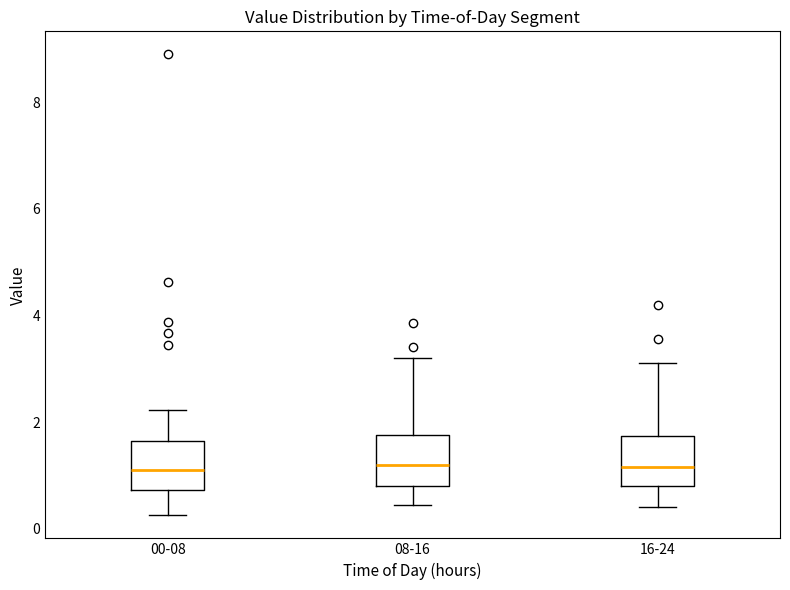

Reading left to right, transcribe this box plot: for each box, give where its median line is, the range the box spans, and where its two whiskers end, as read against the y-axis. The values are not printed on the chart, so give them approximately, as read against the axis.

00-08: median 1.2, box 0.8 to 1.6, whiskers 0.2 to 2.2
08-16: median 1.2, box 0.8 to 1.8, whiskers 0.4 to 3.2
16-24: median 1.2, box 0.8 to 1.8, whiskers 0.4 to 3.2